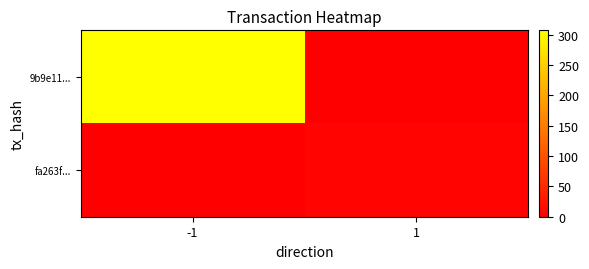

Reading right to left, what are all the values shown in this chart?

9b9e11...: 1=0	-1=307
fa263f...: 1=5	-1=0